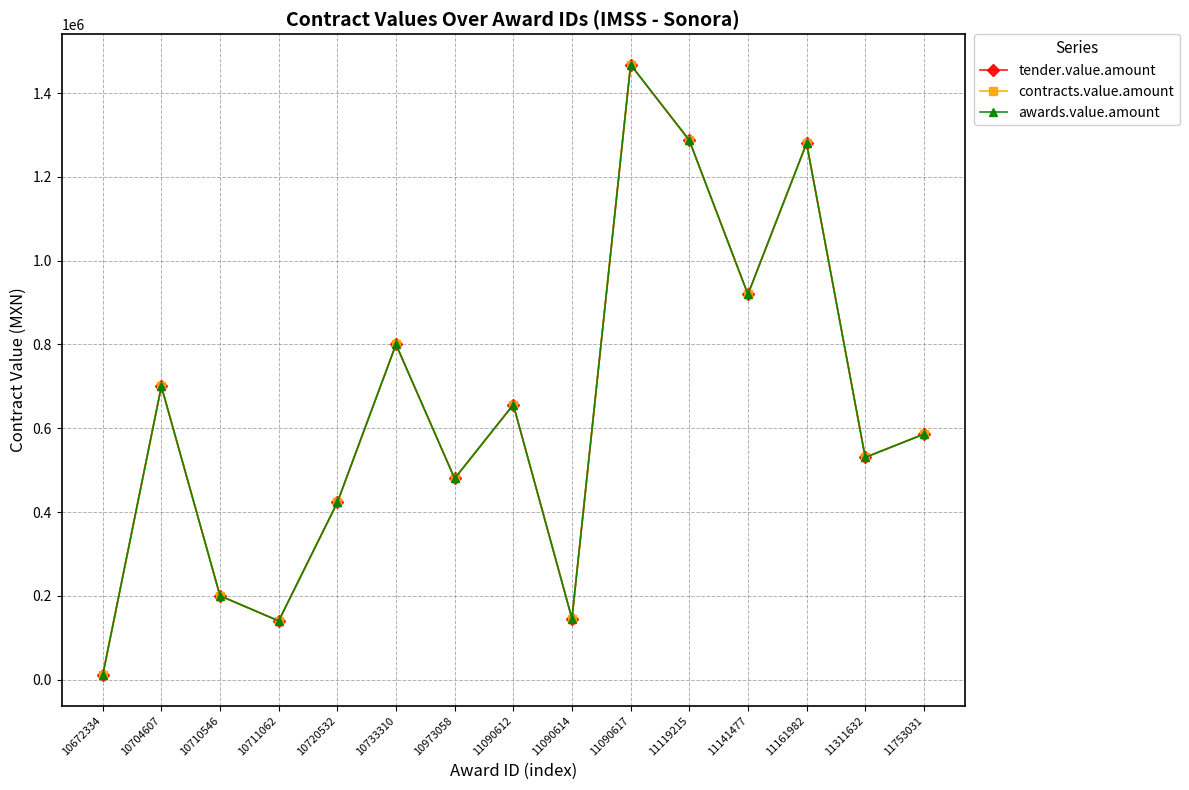

Rank the series at 11090612 from highest to lowest value.

tender.value.amount, contracts.value.amount, awards.value.amount